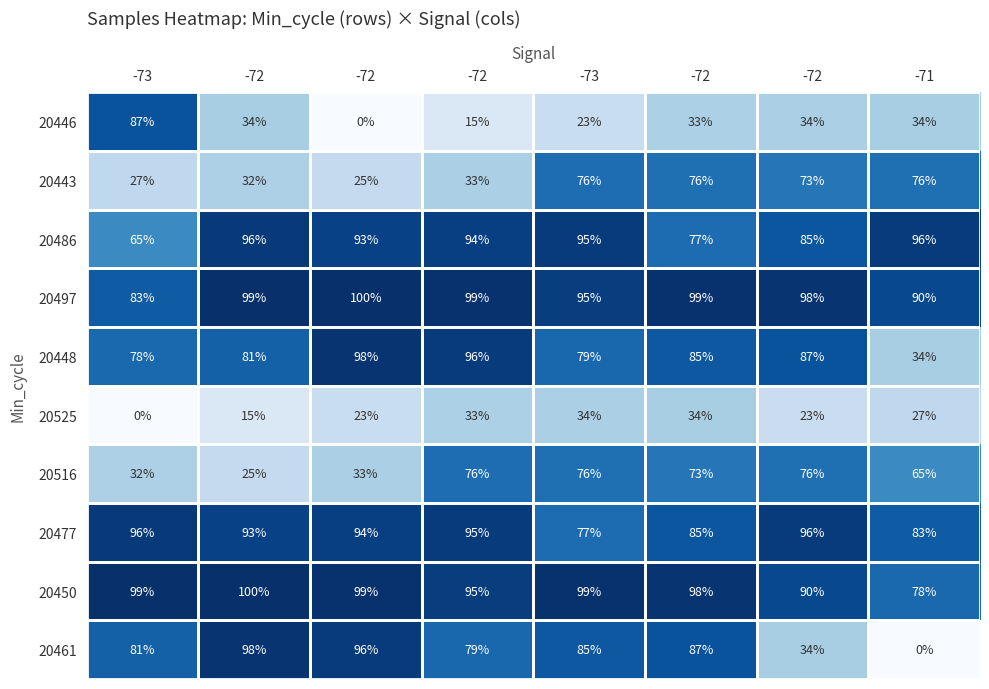

How many data points does each series have?

8